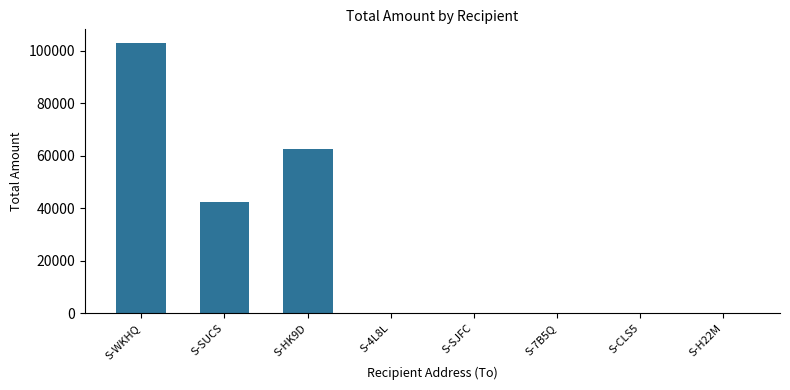

How many data points does each series have?

8